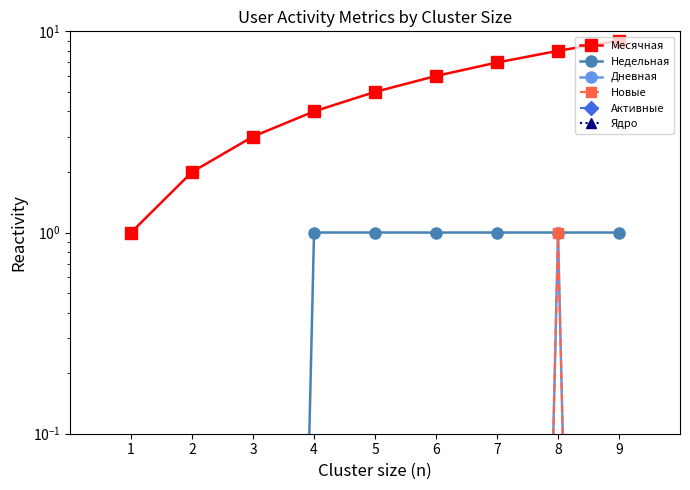

Reading left to right, extract all data points from this chart.

Месячная: 1.0	2.0	3.0	4.0	5.0	6.0	7.0	8.0	9.0
Недельная: 0.0	0.0	0.0	1.0	1.0	1.0	1.0	1.0	1.0
Дневная: 0.0	0.0	0.0	0.0	0.0	0.0	0.0	1.0	0.0
Новые: 0.0	0.0	0.0	0.0	0.0	0.0	0.0	1.0	0.0
Активные: 0.0	0.0	0.0	0.0	0.0	0.0	0.0	0.0	0.0
Ядро: 0.0	0.0	0.0	0.0	0.0	0.0	0.0	0.0	0.0